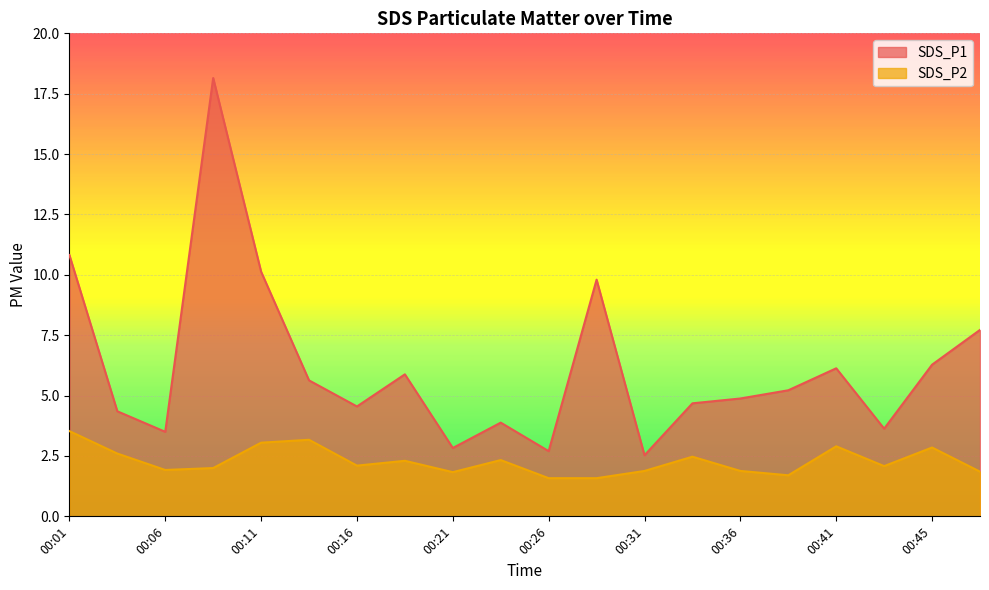

At how many categories does at least one series exceed 2?

20